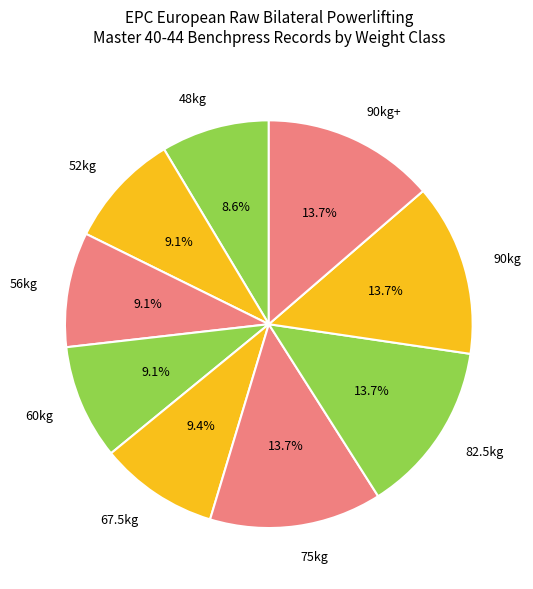

What percentage is NOT represented by 75kg?

86.3%